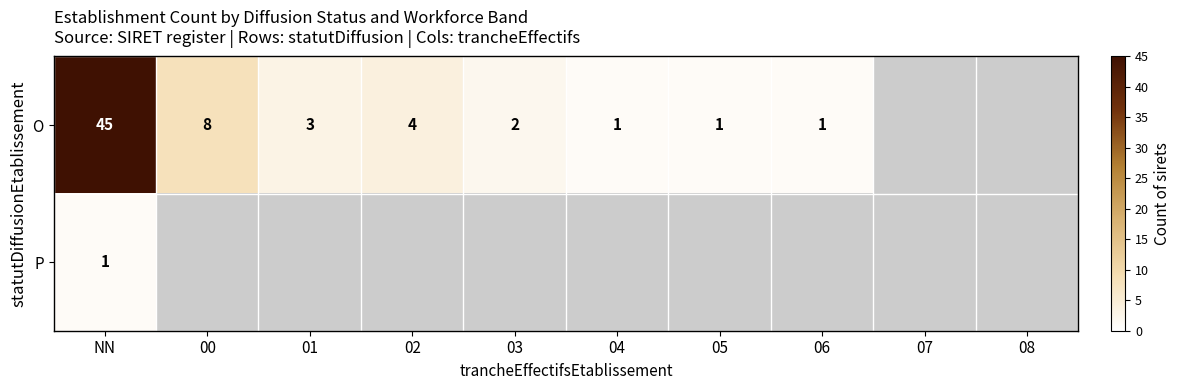

At how many categories does at least one series exceed 36?

1